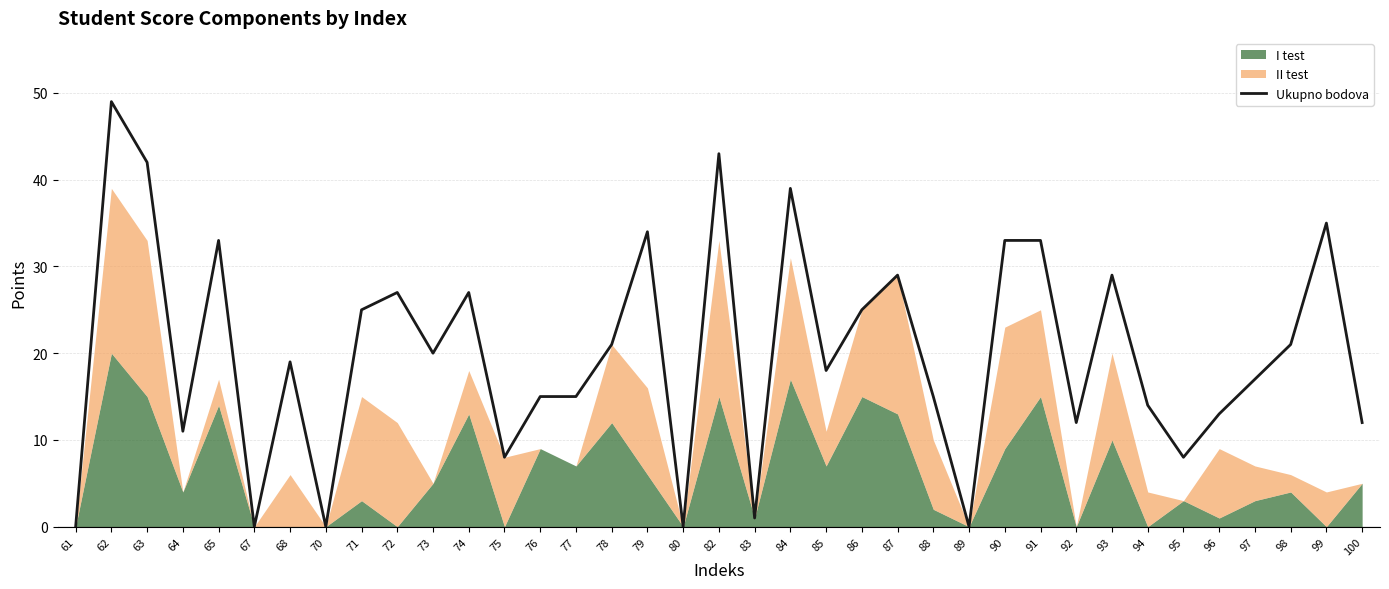

List the labels in order of value, largest first.

62, 82, 63, 84, 99, 79, 65, 90, 91, 87, 93, 72, 74, 71, 86, 78, 98, 73, 68, 85, 97, 76, 77, 88, 94, 96, 92, 100, 64, 75, 95, 83, 61, 67, 70, 80, 89